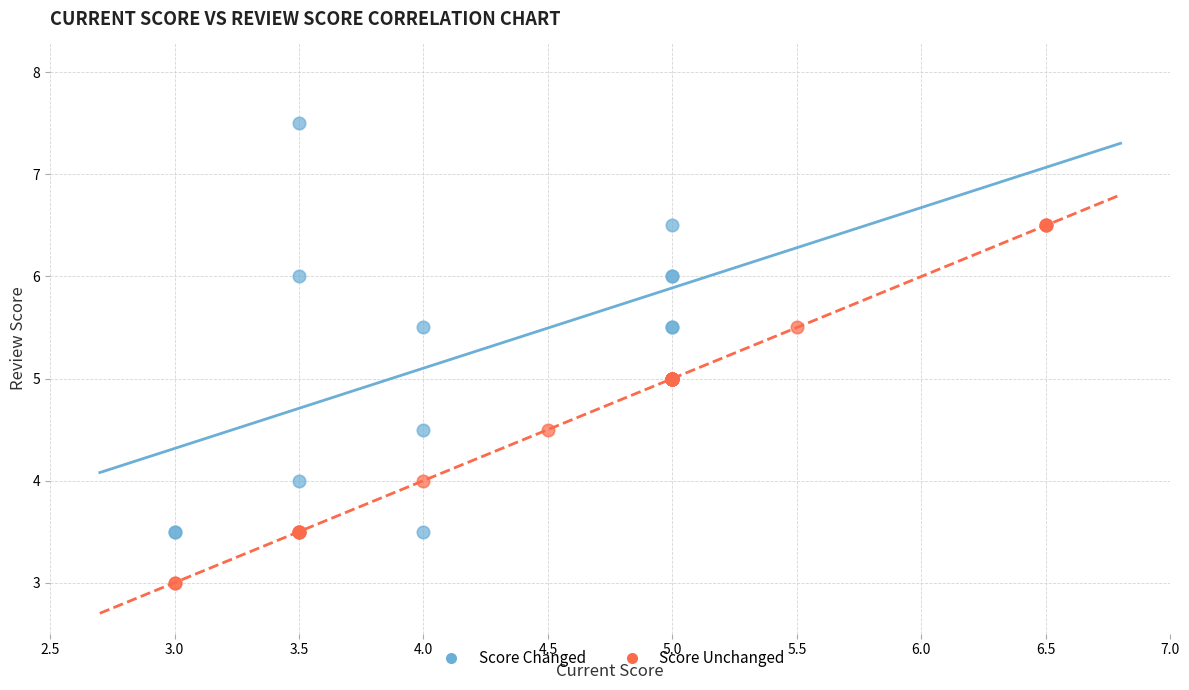

What are all the series names shown in the legend?

Score Changed, Score Unchanged